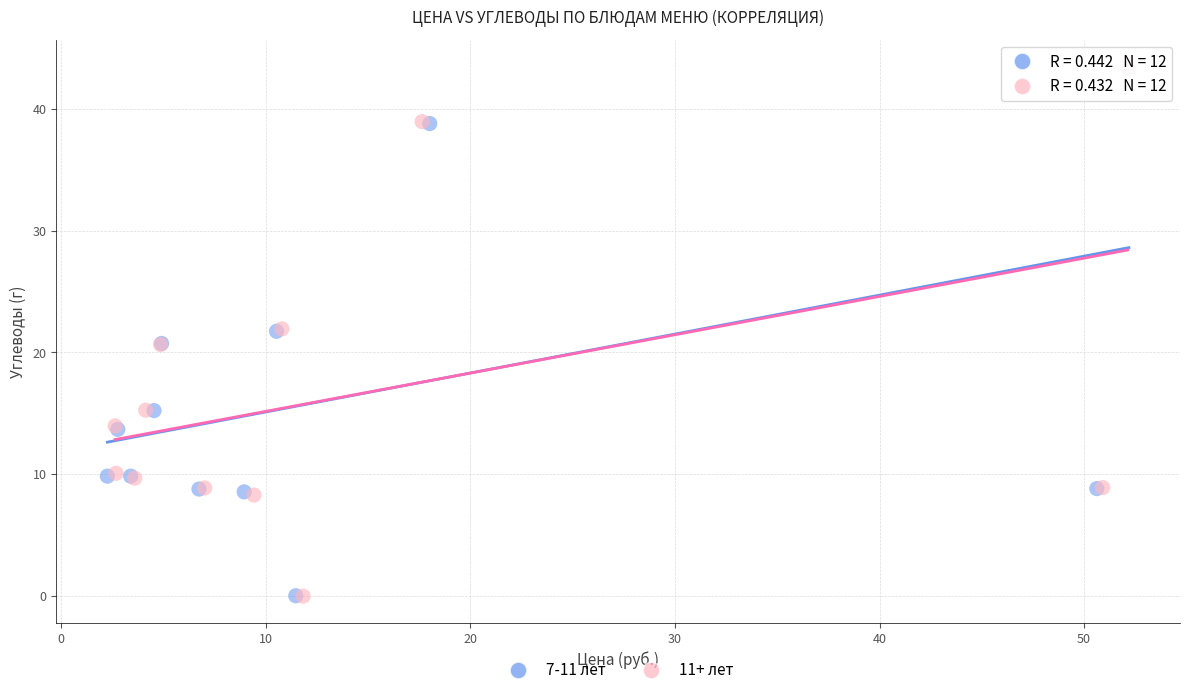

What are all the series names shown in the legend?

7-11 лет, 11+ лет